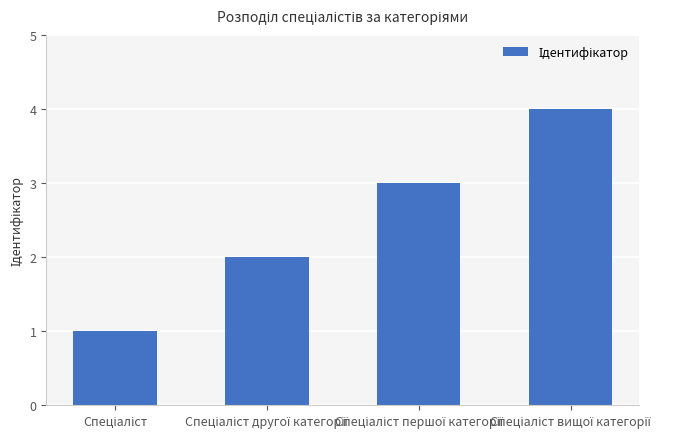

What is the sum of all values?

10